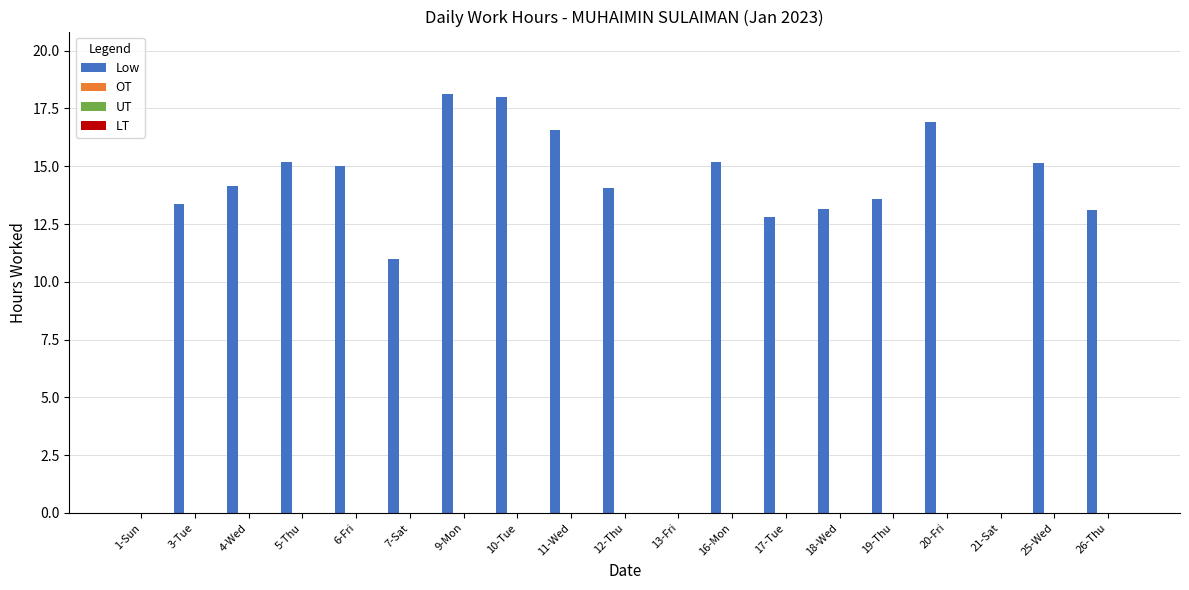

How many series are shown in this chart?

1